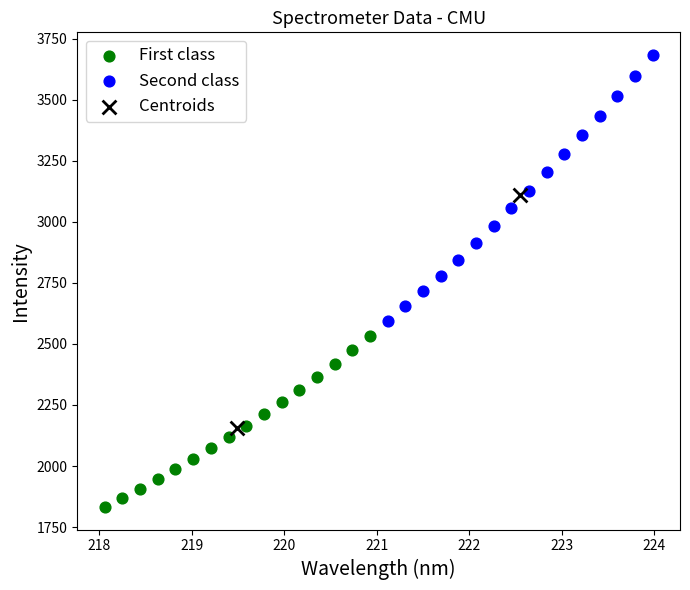

Which series contains the highest Y value?

Second class